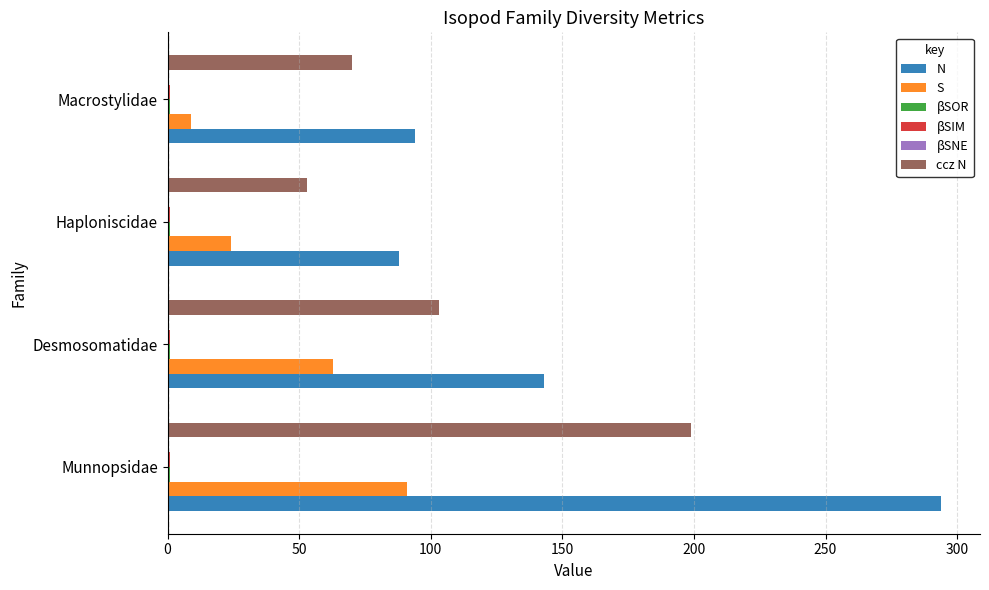

What is the sum of all N values?

619.0